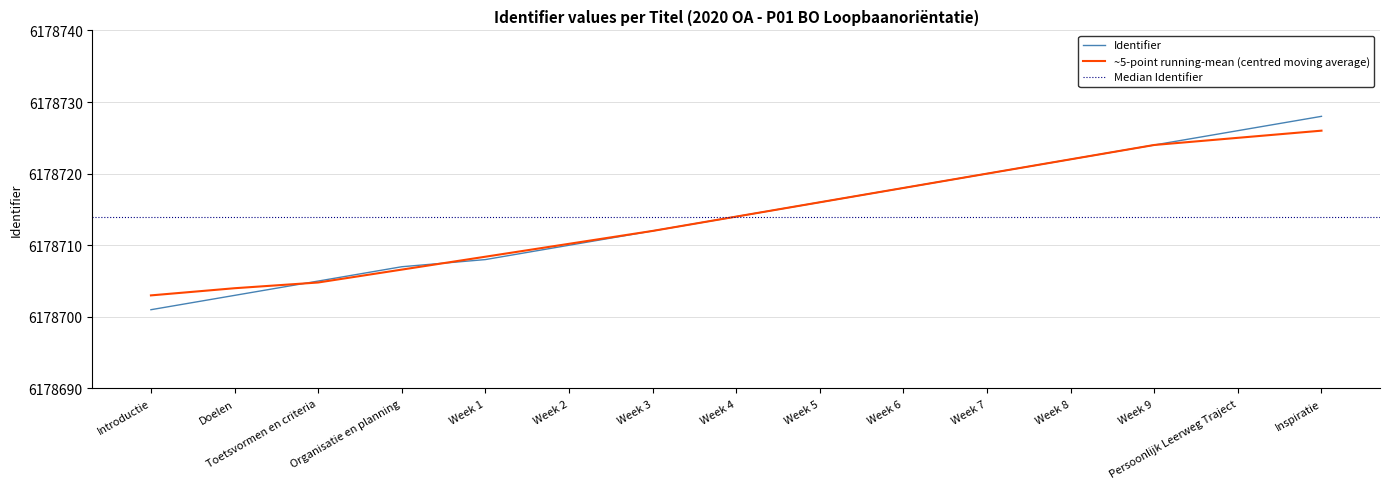

What is the label of the 7th point from the left?

Week 3